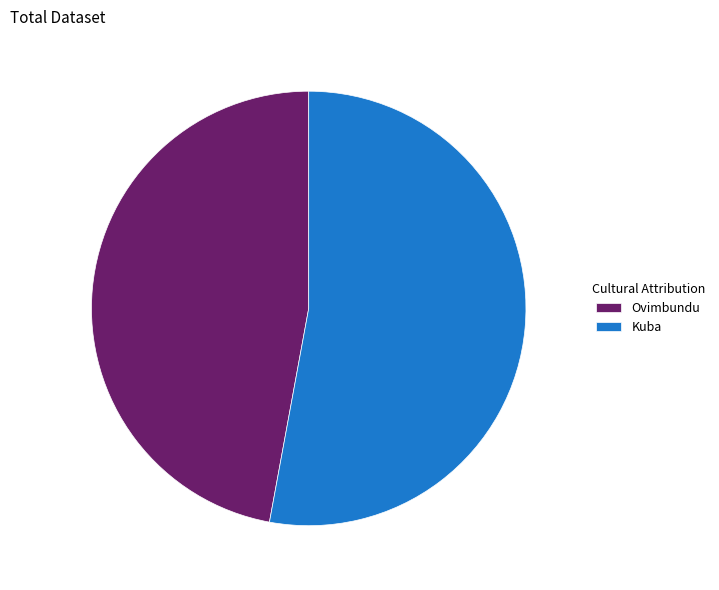

Is the sum of Ovimbundu and Kuba greater than half?

Yes